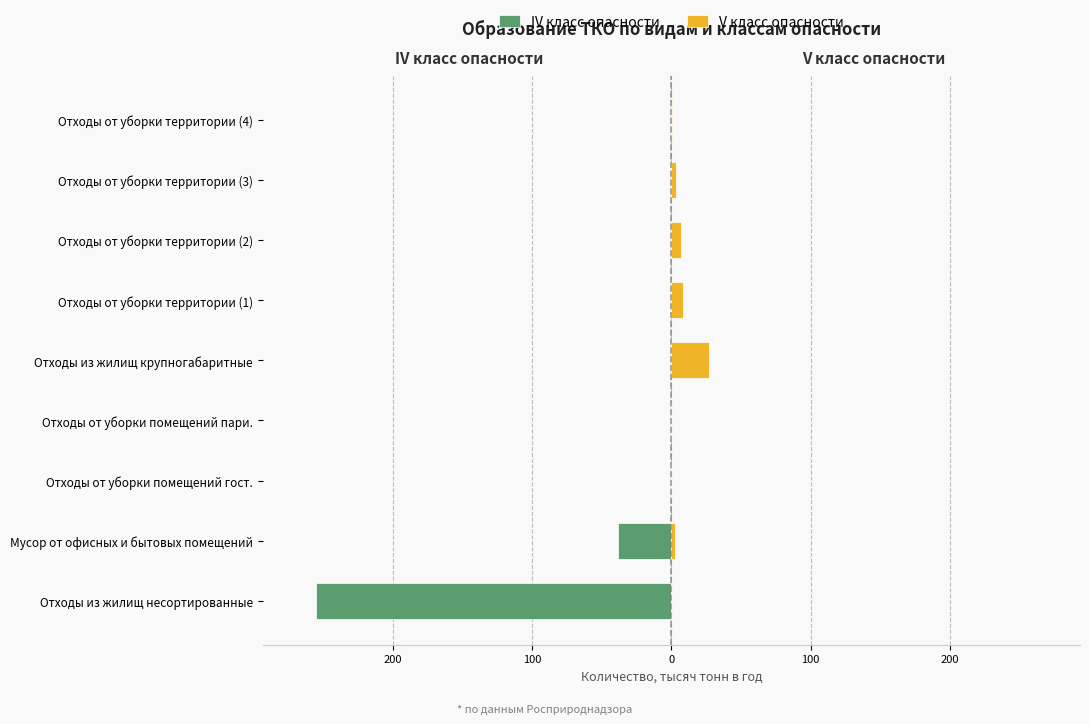

What is the total value across all series at Отходы от уборки территории (4)?

0.2